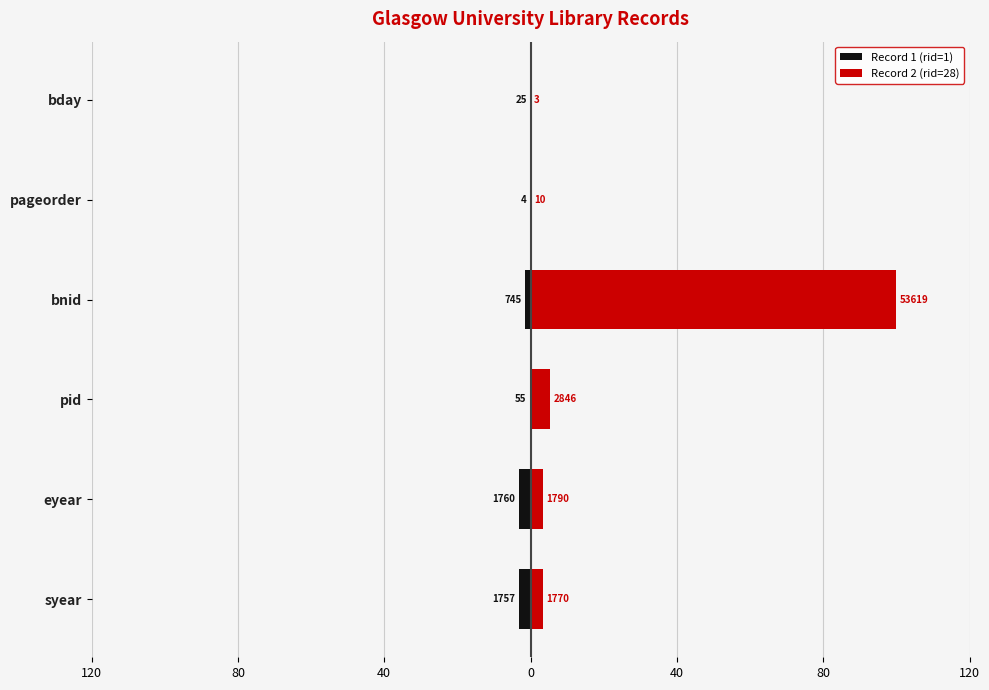

Is the value of Record 1 (rid=1) at eyear greater than the value of Record 2 (rid=28) at pid?

No